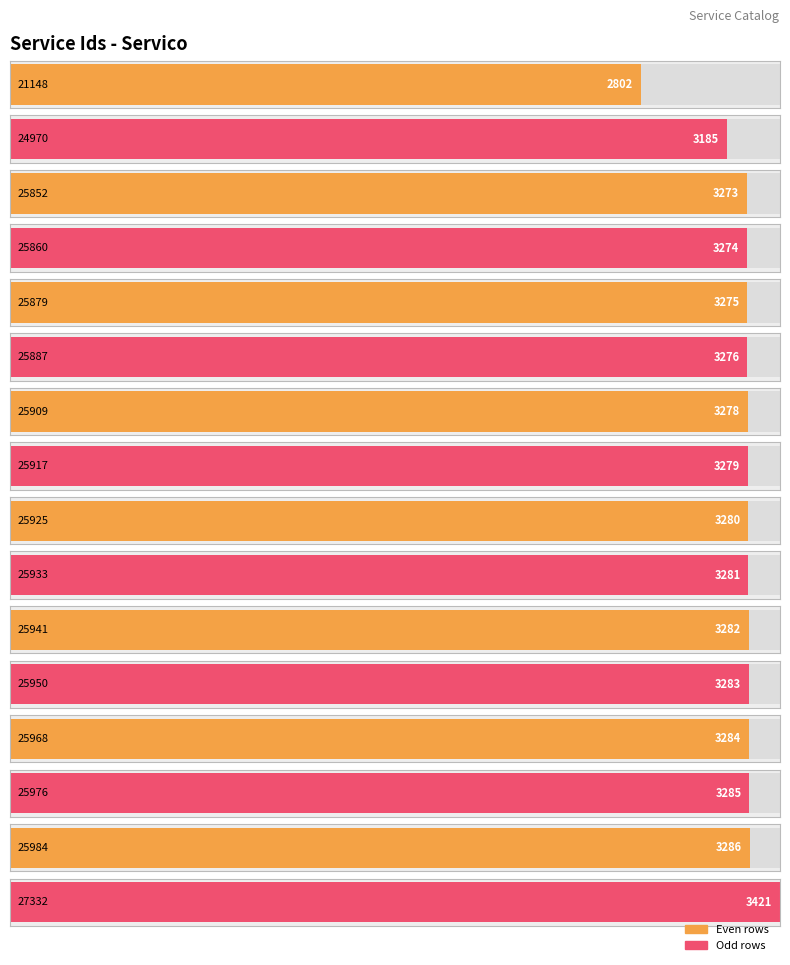

What is the value of the 12th bar from the left?

3283